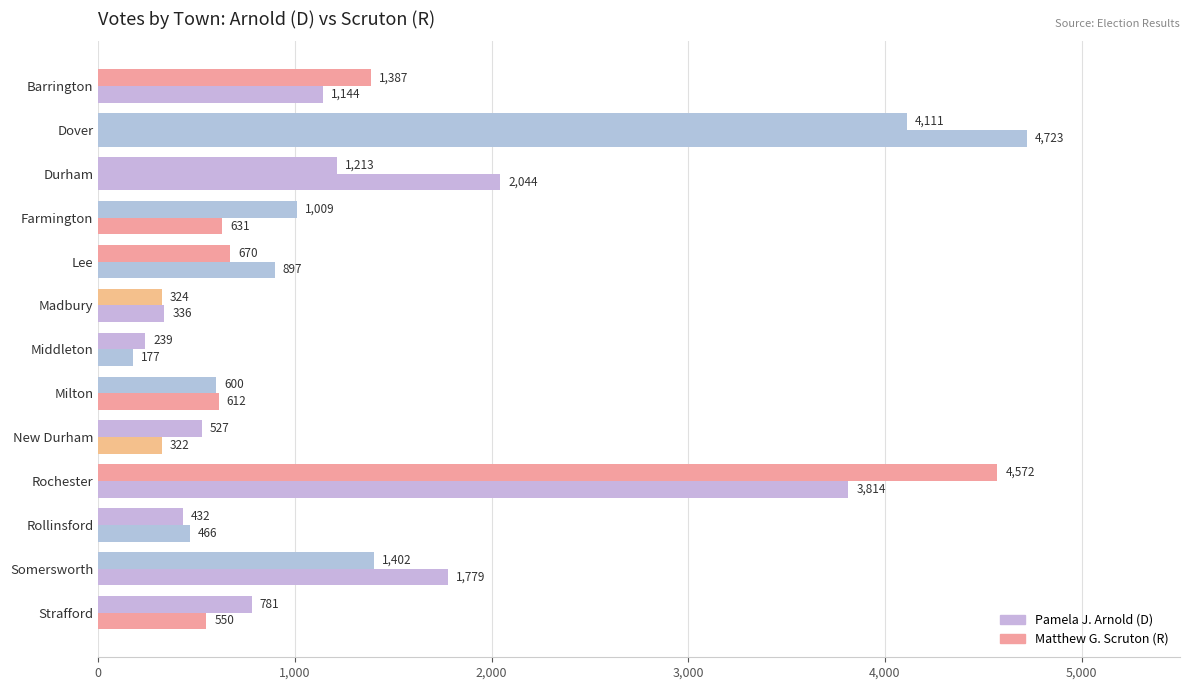

How many distinct data groups are displayed?

2